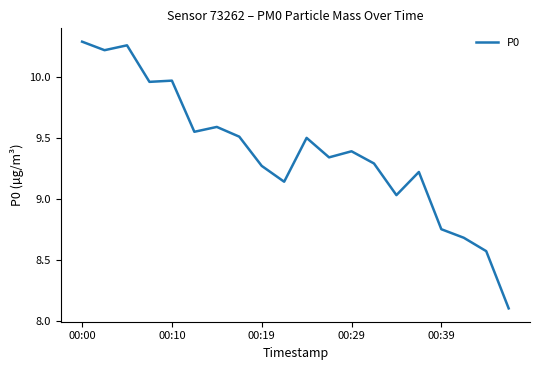

How many lines are shown in the chart?

1